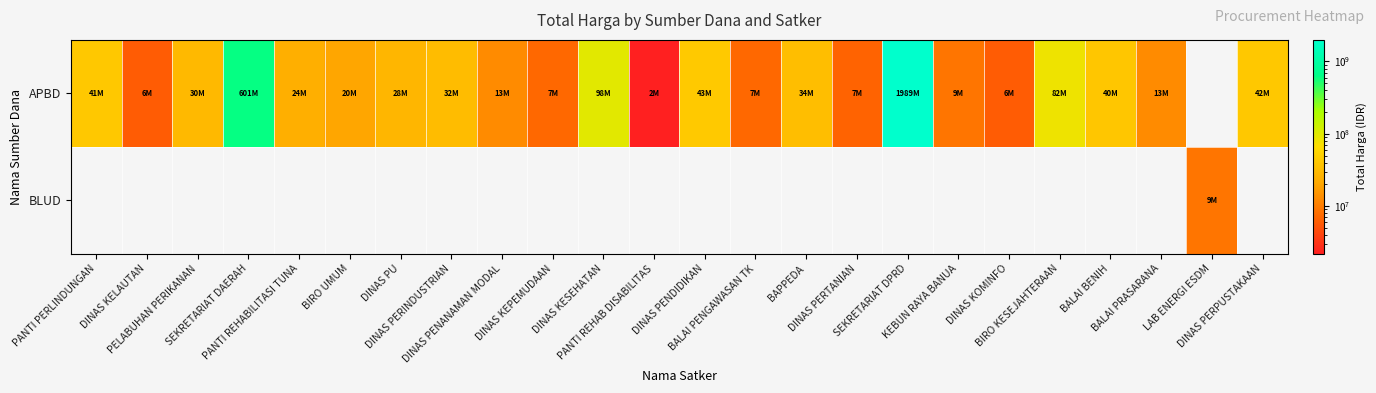

Reading left to right, extract all data points from this chart.

APBD: PANTI PERLINDUNGAN=41420000	DINAS KELAUTAN=5900000	PELABUHAN PERIKANAN=30425000	SEKRETARIAT DAERAH=601450000	PANTI REHABILITASI TUNA=24300000	BIRO UMUM=20400000	DINAS PU=27875000	DINAS PERINDUSTRIAN=32150000	DINAS PENANAMAN MODAL=12750000	DINAS KEPEMUDAAN=7250000	DINAS KESEHATAN=97560000	PANTI REHAB DISABILITAS=2200000	DINAS PENDIDIKAN=43200000	BALAI PENGAWASAN TK=7125000	BAPPEDA=33500000	DINAS PERTANIAN=6615000	SEKRETARIAT DPRD=1989450000	KEBUN RAYA BANUA=9000000	DINAS KOMINFO=6000000	BIRO KESEJAHTERAAN=82200000	BALAI BENIH=40255000	BALAI PRASARANA=12980000	LAB ENERGI ESDM=0	DINAS PERPUSTAKAAN=41700000
BLUD: PANTI PERLINDUNGAN=0	DINAS KELAUTAN=0	PELABUHAN PERIKANAN=0	SEKRETARIAT DAERAH=0	PANTI REHABILITASI TUNA=0	BIRO UMUM=0	DINAS PU=0	DINAS PERINDUSTRIAN=0	DINAS PENANAMAN MODAL=0	DINAS KEPEMUDAAN=0	DINAS KESEHATAN=0	PANTI REHAB DISABILITAS=0	DINAS PENDIDIKAN=0	BALAI PENGAWASAN TK=0	BAPPEDA=0	DINAS PERTANIAN=0	SEKRETARIAT DPRD=0	KEBUN RAYA BANUA=0	DINAS KOMINFO=0	BIRO KESEJAHTERAAN=0	BALAI BENIH=0	BALAI PRASARANA=0	LAB ENERGI ESDM=8910000	DINAS PERPUSTAKAAN=0